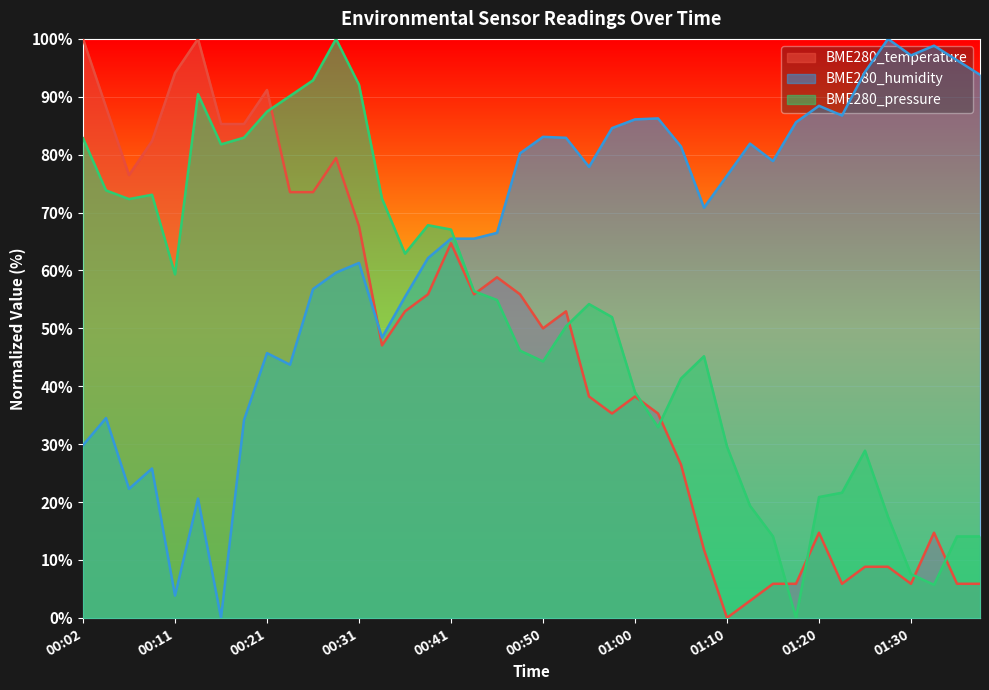

At which category is the sum across all series the highest?

00:28